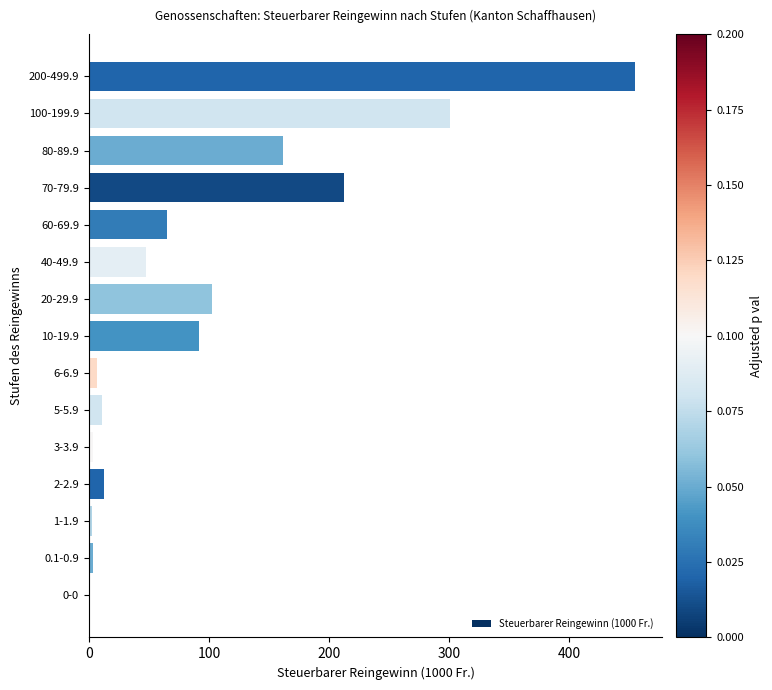

Are the bars grouped side by side (vs. stacked)?

No